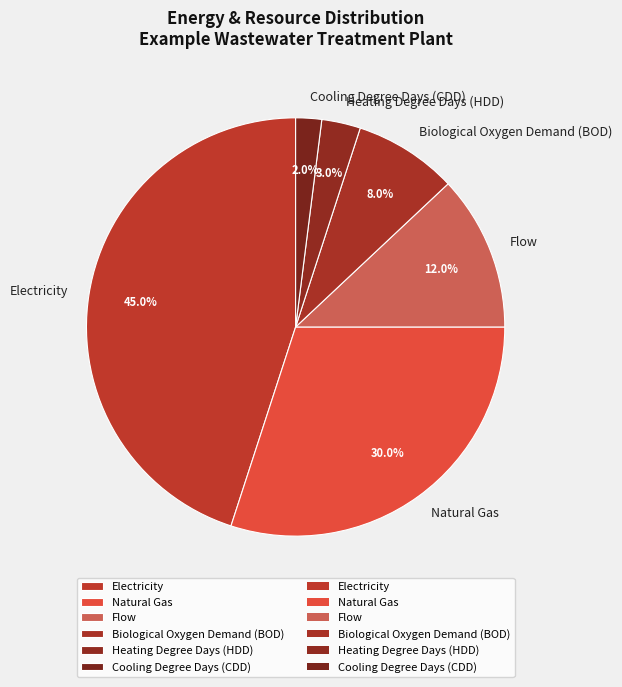

Between Cooling Degree Days (CDD) and Flow, which is larger?

Flow